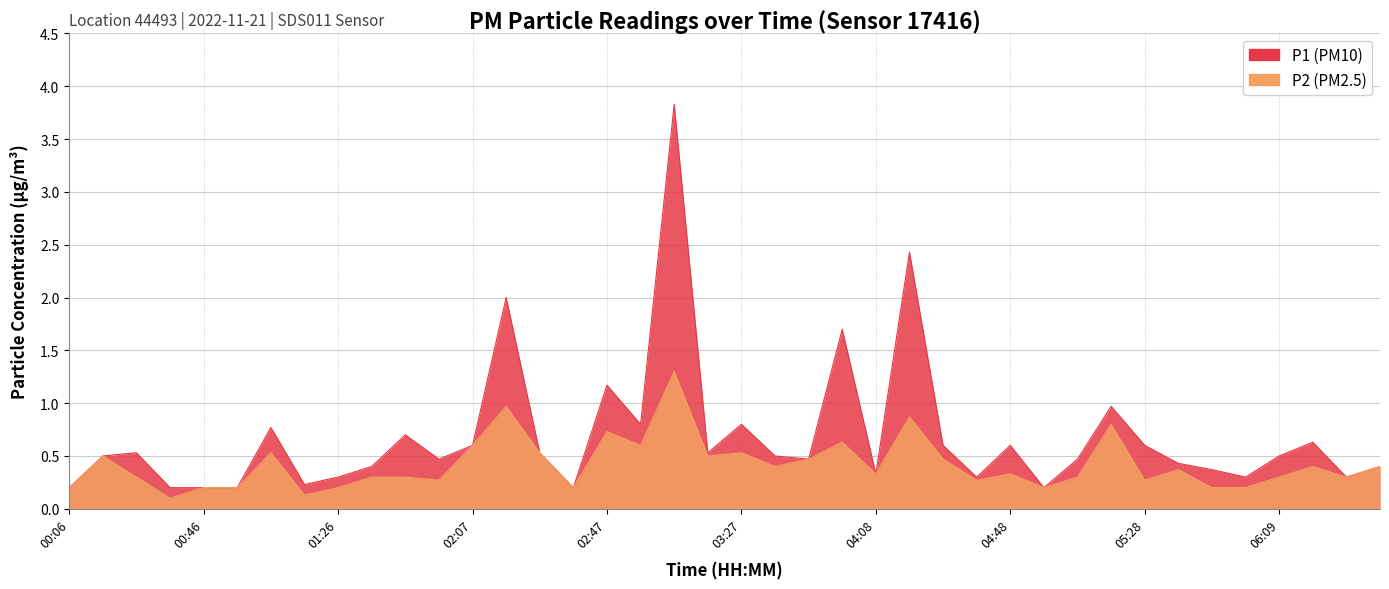

What is the maximum value shown in the chart?

3.8